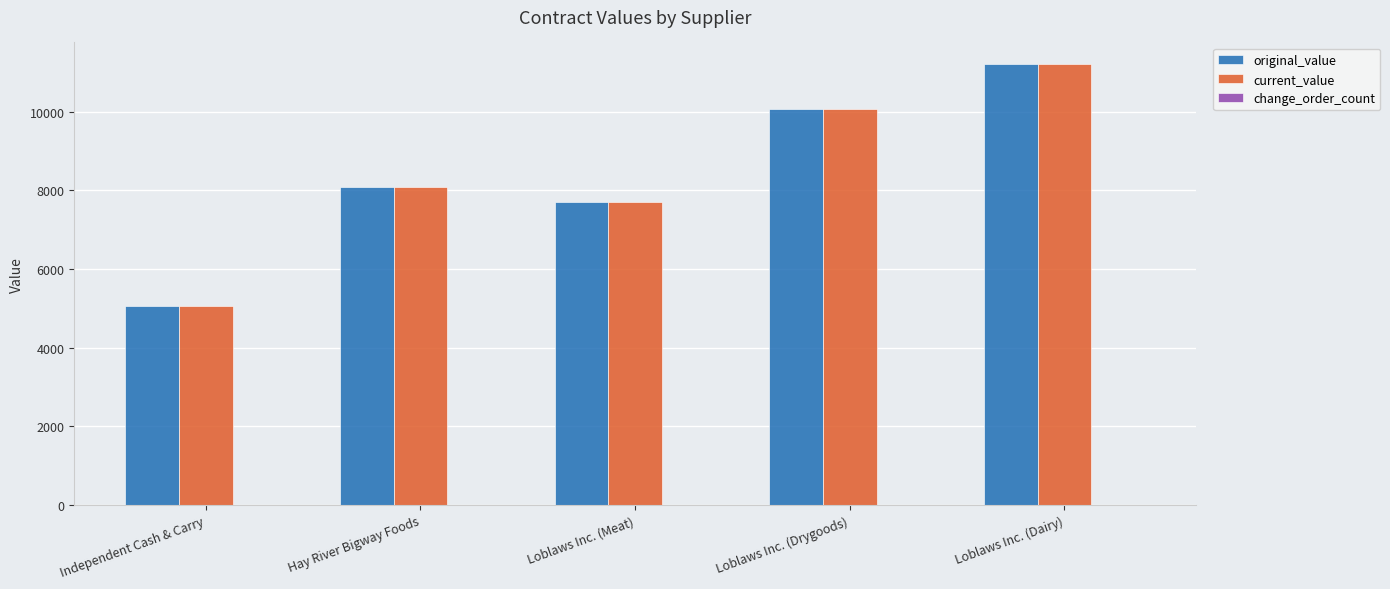

At which category is the sum across all series the highest?

Loblaws Inc. (Dairy)